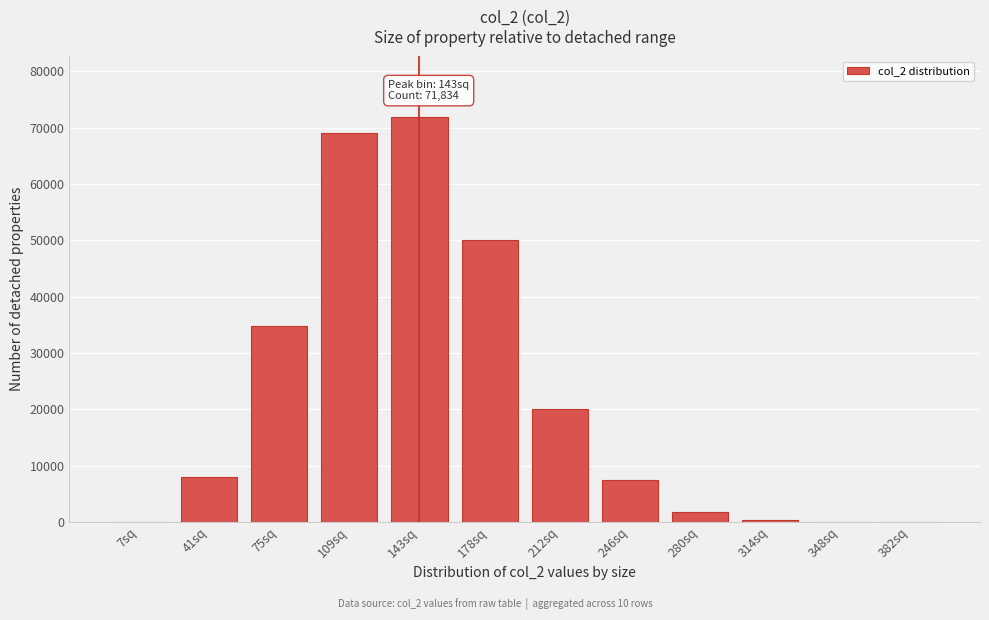

What is the greatest value displayed?

71834